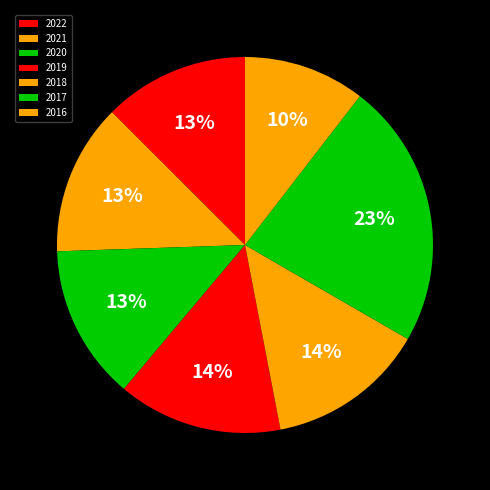

Approximately how many times larger is the value at 2018 compared to 2017?

0.6